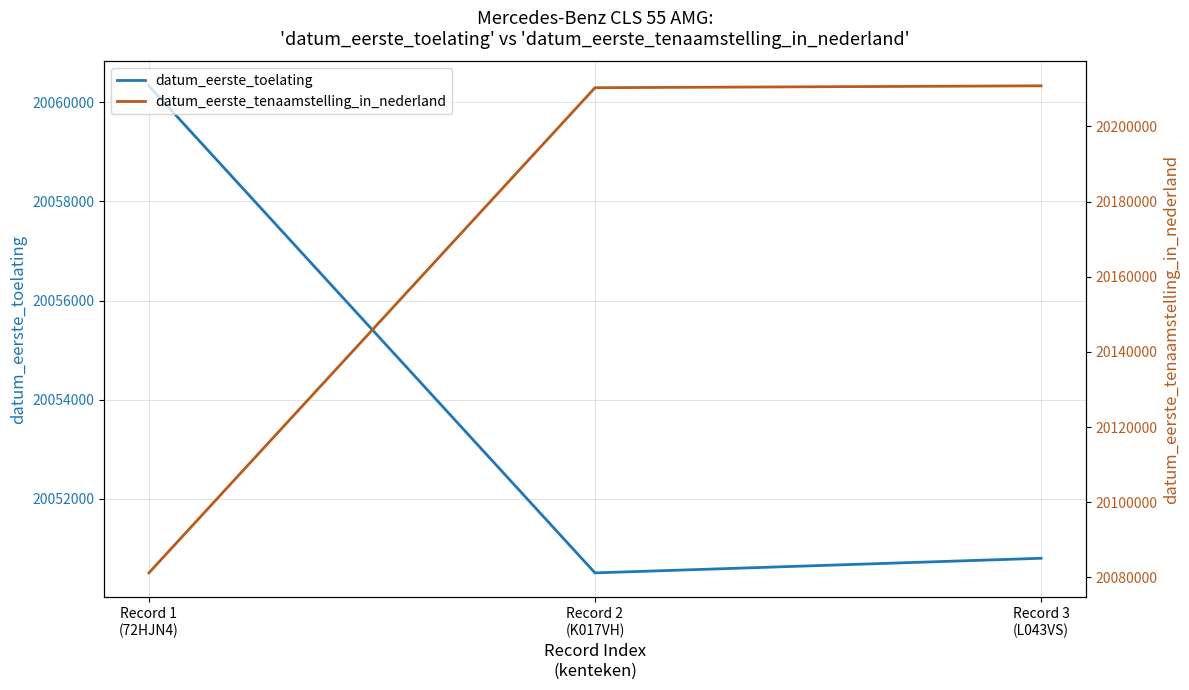

How many data points does each series have?

3